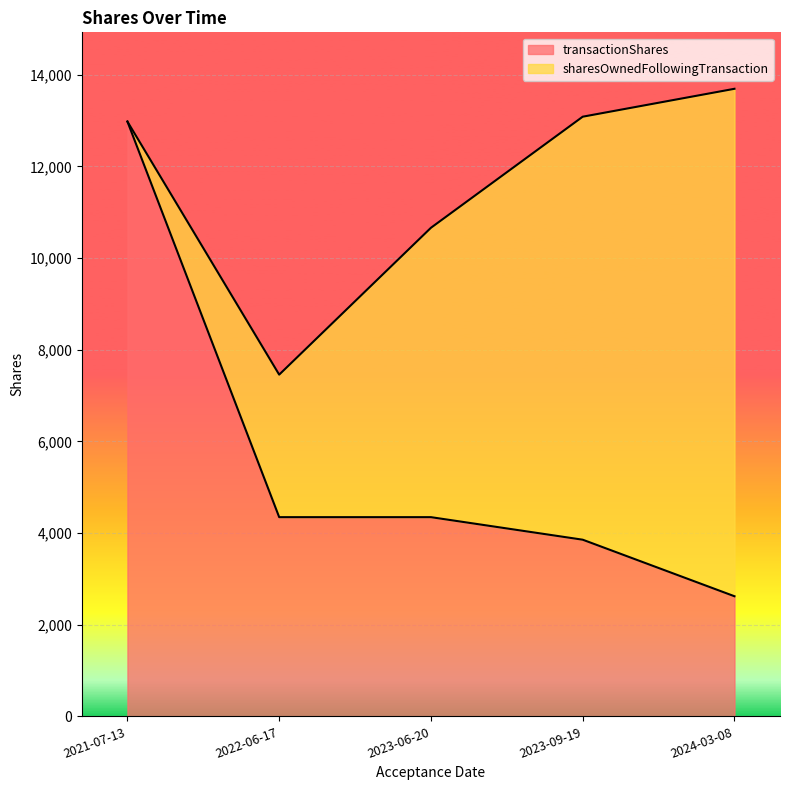

What is the label of the 2nd point from the left?

2022-06-17